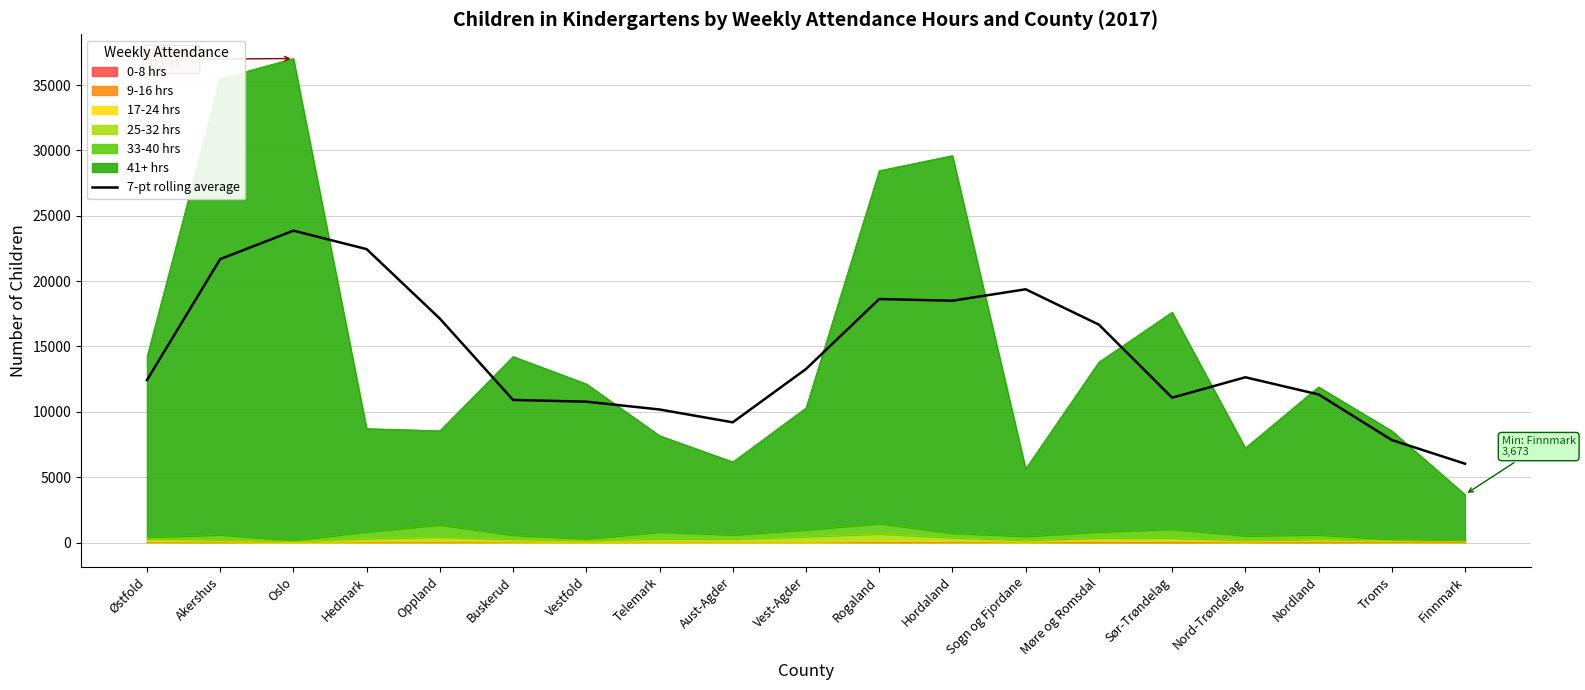

Read the value at Akershus.

21682.8